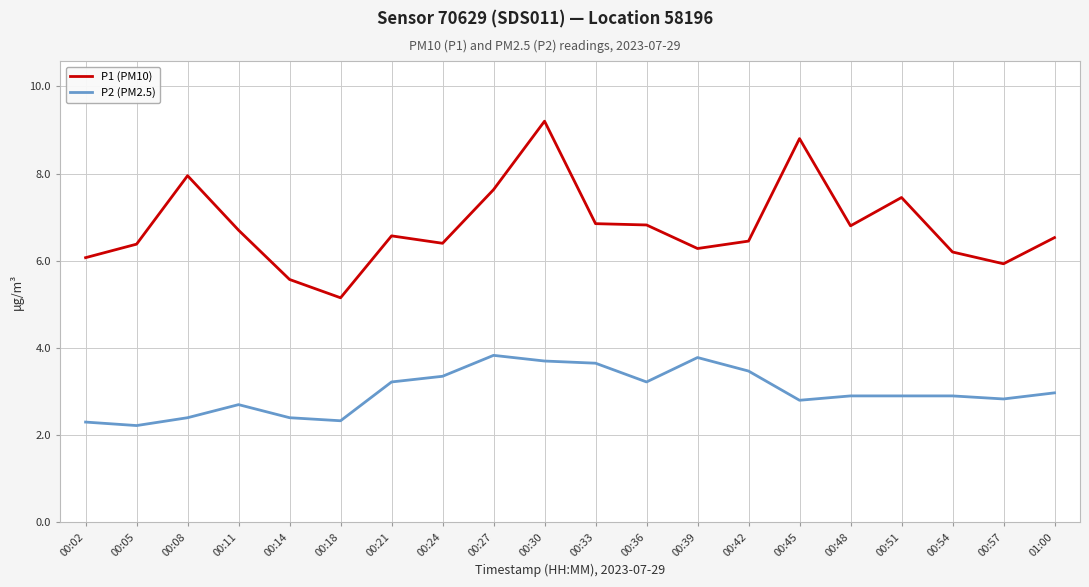

List the series in order of their overall mean, lowest first.

P2 (PM2.5), P1 (PM10)